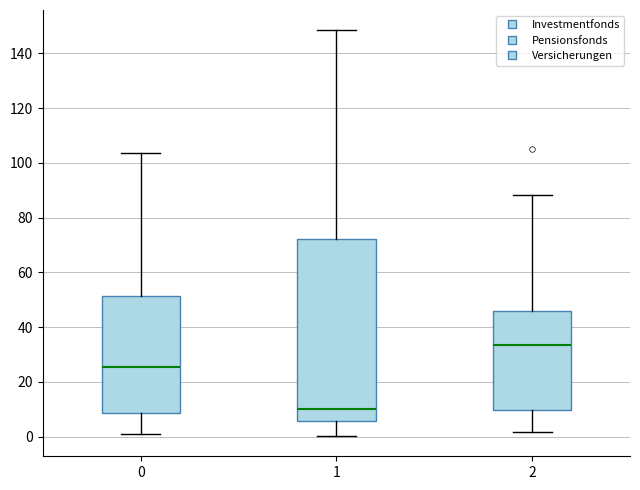

Comparing the boxes themselves (not the whiskers), which one is the tallest?

1